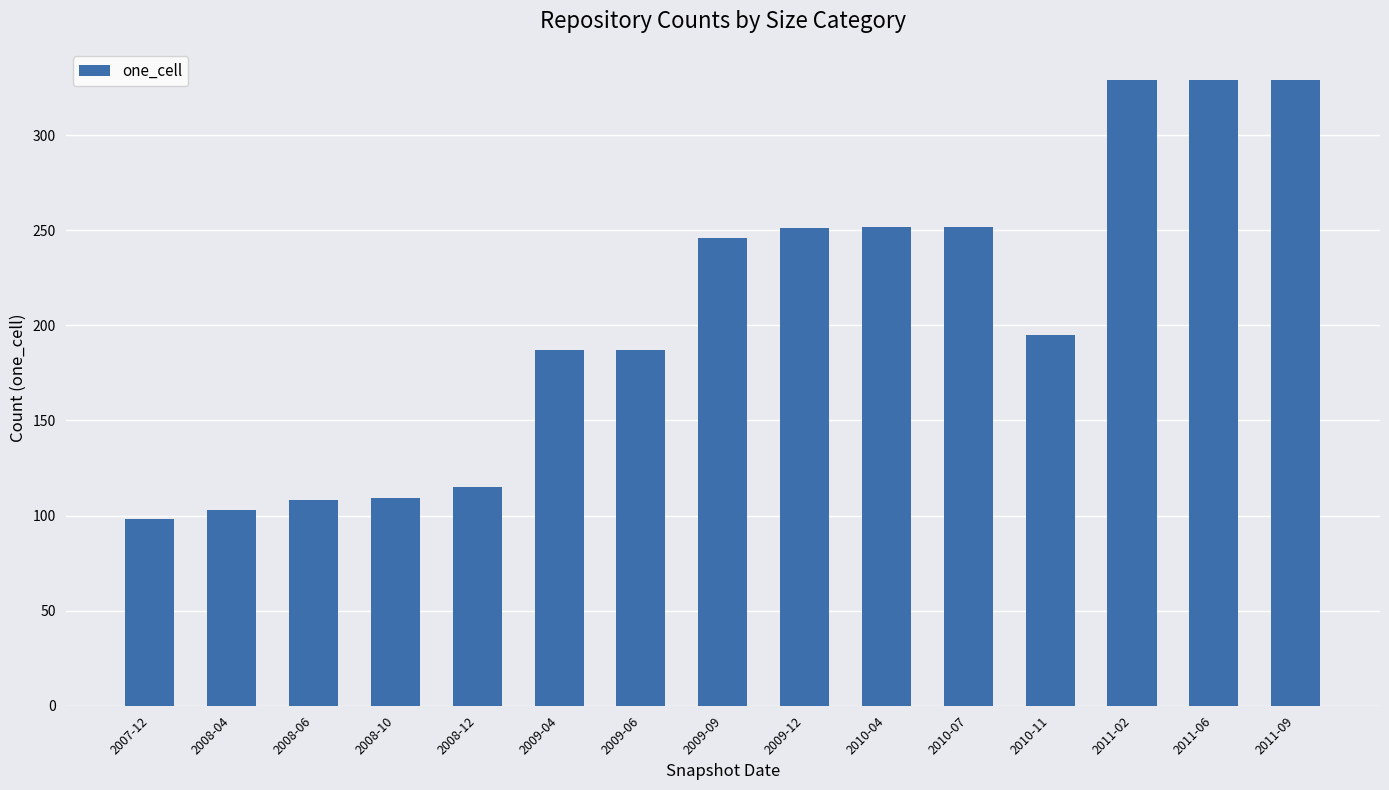

True or false: the data shows 329 at 2010-07.

False